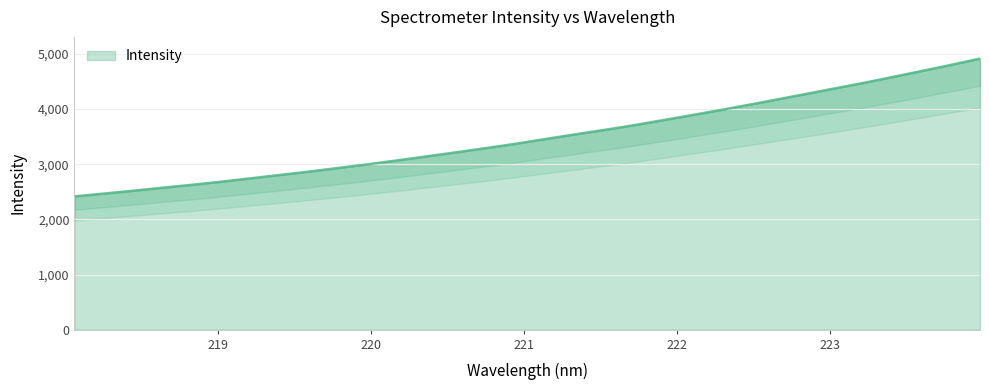

Reading left to right, list all the values displayed in this chart.

2417.5	2467.9	2519.1	2574.0	2626.4	2682.6	2743.5	2804.6	2865.9	2931.3	2997.2	3067.0	3139.6	3212.8	3287.5	3364.1	3448.5	3531.7	3612.6	3695.6	3787.4	3879.4	3973.5	4071.1	4171.1	4271.8	4374.2	4475.4	4582.8	4691.7	4802.3	4917.3